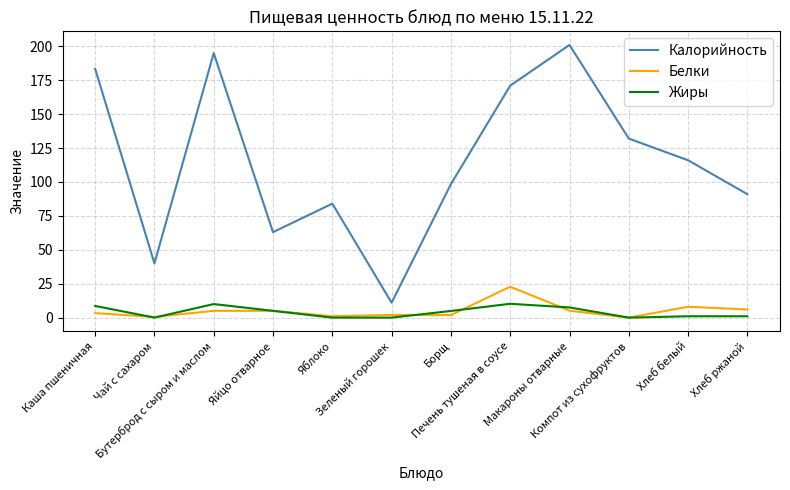

Which label corresponds to the largest value in the chart?

Макароны отварные